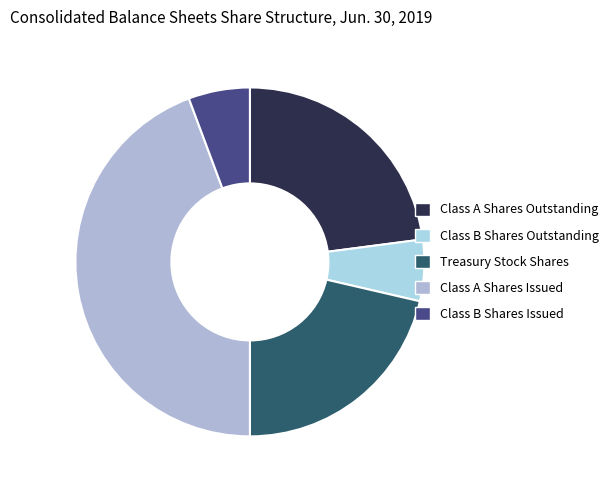

Which category has the biggest portion of the pie?

Class A Shares Issued